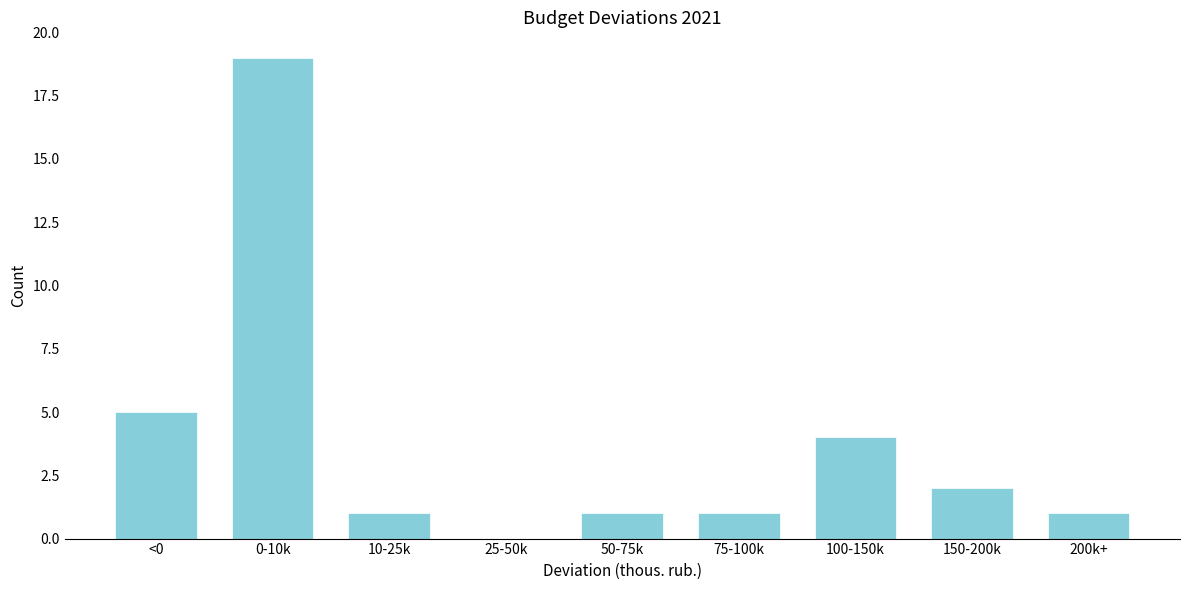

Reading right to left, extract all data points from this chart.

200k+=1	150-200k=2	100-150k=4	75-100k=1	50-75k=1	25-50k=0	10-25k=1	0-10k=19	<0=5